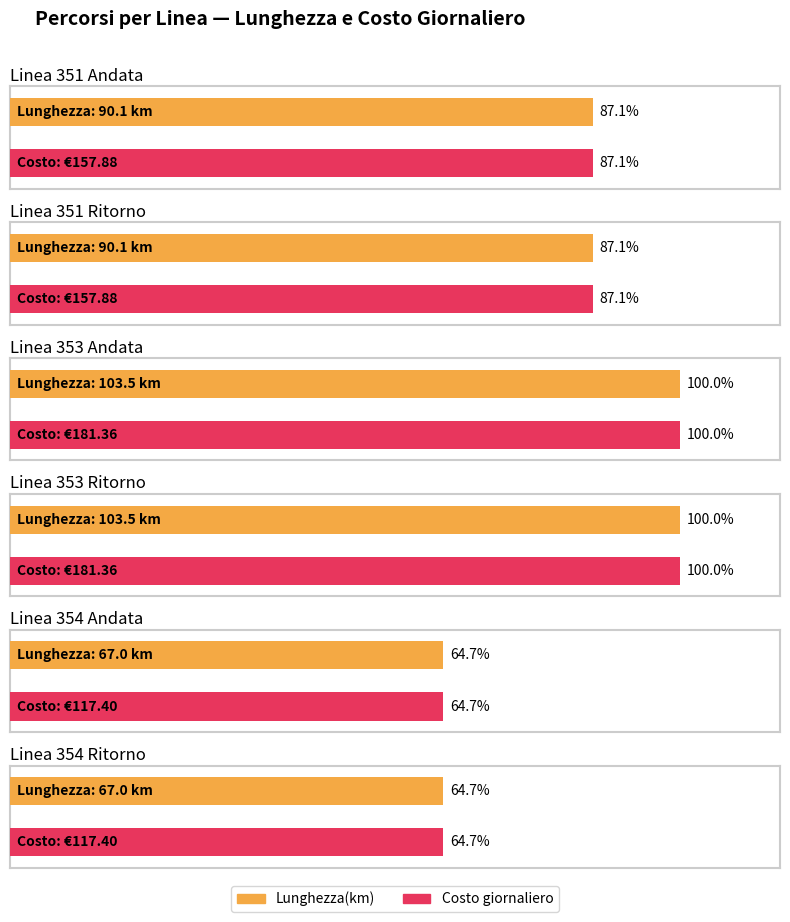

What position from the left is 353 Andata?

3